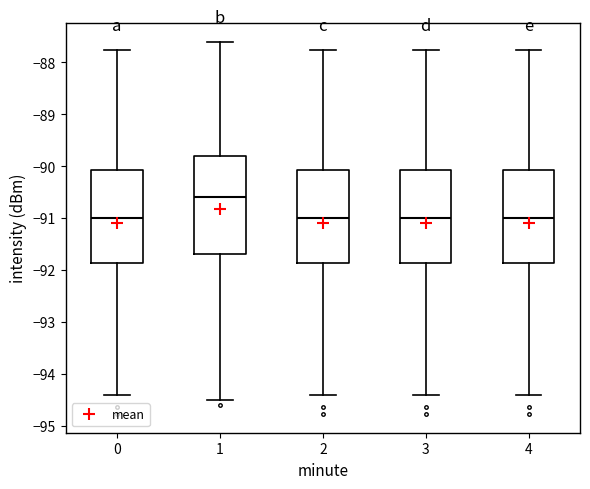

Reading left to right, read every box against the y-axis: the position of its median line, the range the box covers, and the ends of its whiskers. The values are not printed on the chart, so give them approximately, as read against the axis.

0: median -91.0, box -91.9 to -90.1, whiskers -94.4 to -87.7
1: median -90.6, box -91.7 to -89.8, whiskers -94.5 to -87.6
2: median -91.0, box -91.9 to -90.1, whiskers -94.4 to -87.7
3: median -91.0, box -91.9 to -90.1, whiskers -94.4 to -87.7
4: median -91.0, box -91.9 to -90.1, whiskers -94.4 to -87.7